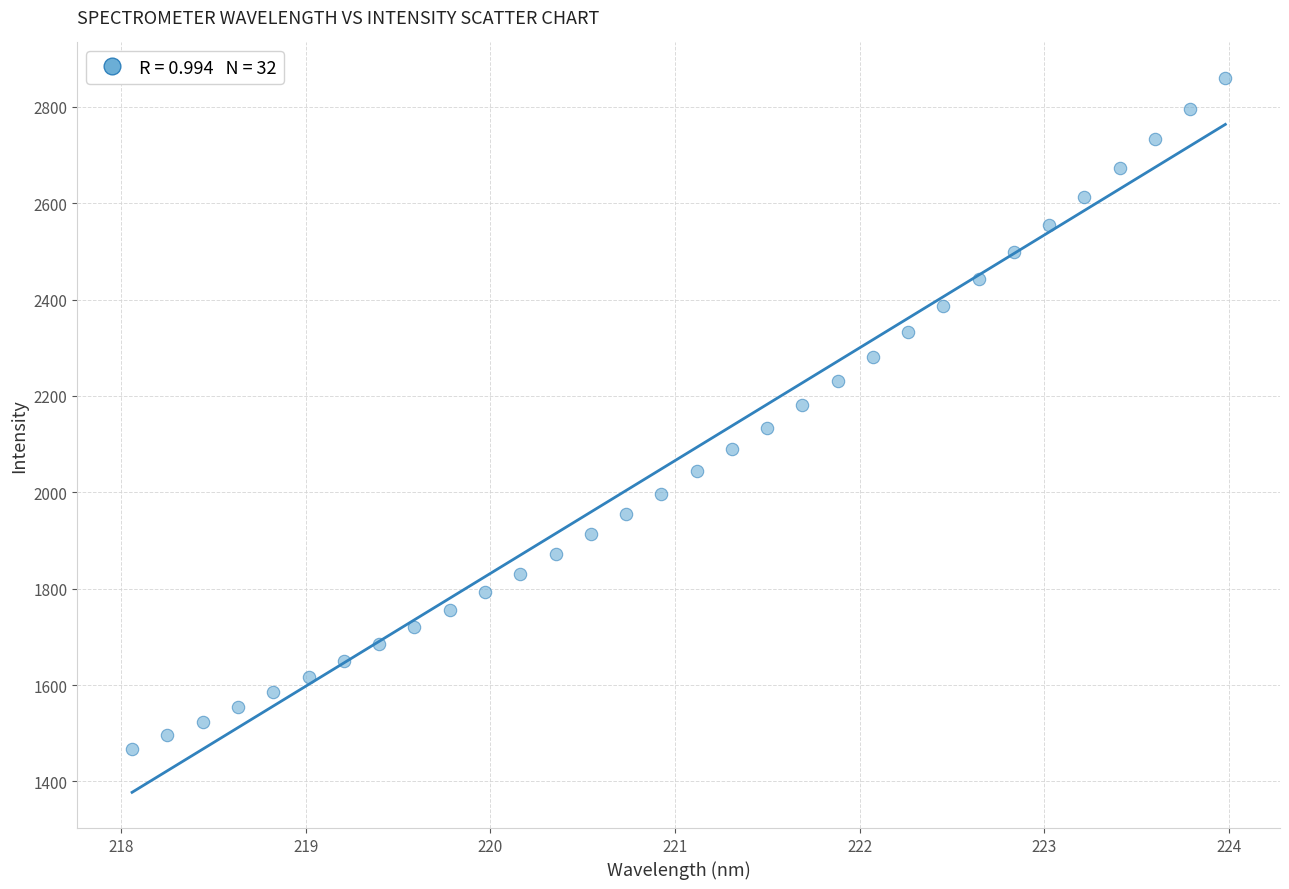

What is the range of X values (max minus min)?

5.9